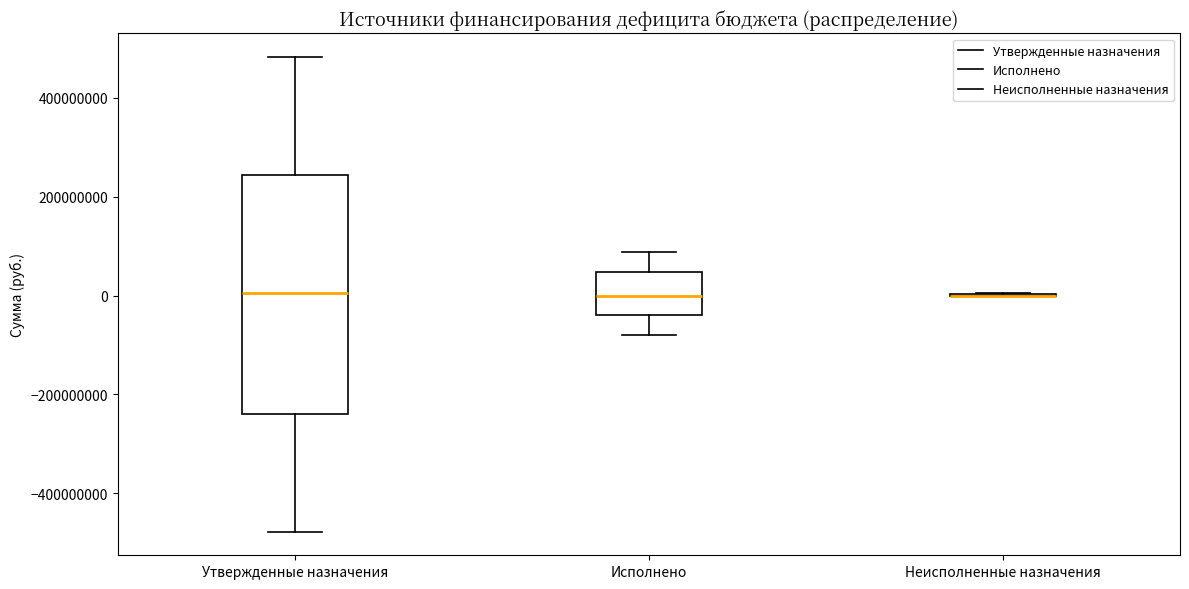

Reading left to right, read every box against the y-axis: the position of its median line, the range the box covers, and the ends of its whiskers. The values are not printed on the chart, so give them approximately, as read against the axis.

Утвержденные назначения: median 0, box -240000000 to 240000000, whiskers -480000000 to 480000000
Исполнено: median 0, box -40000000 to 40000000, whiskers -80000000 to 80000000
Неисполненные назначения: box collapsed to a line at 0, whiskers 0 to 0